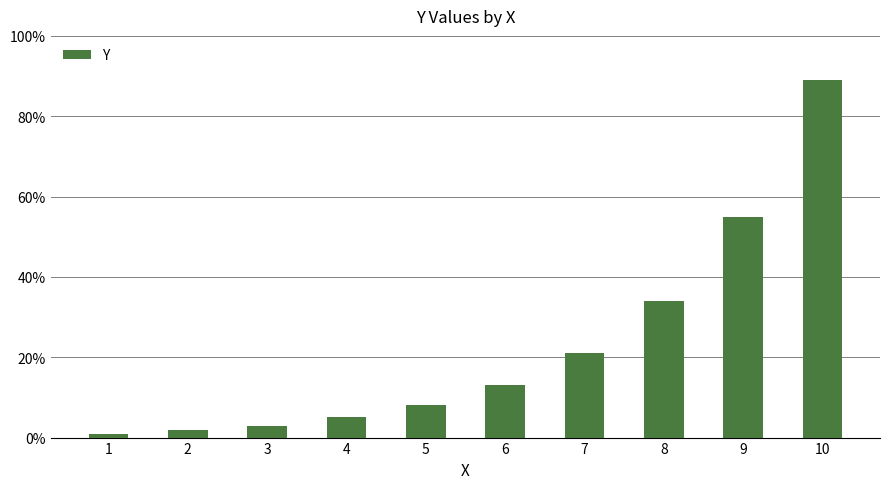

What is the difference between the maximum and minimum values?

88